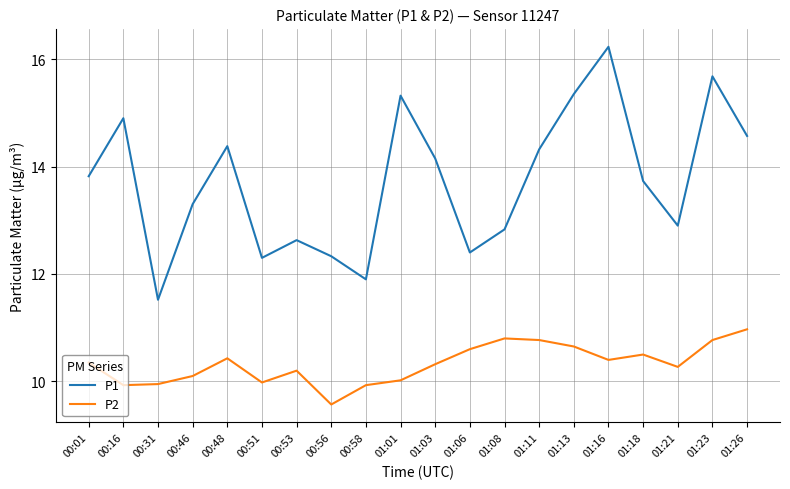

The P1 series shows 3.0 at 00:51. True or false?

False